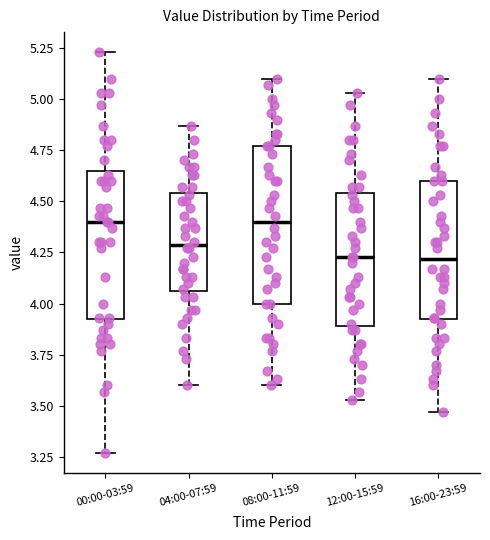

Reading left to right, read every box against the y-axis: the position of its median line, the range the box covers, and the ends of its whiskers. The values are not printed on the chart, so give them approximately, as read against the axis.

00:00-03:59: median 4.40, box 3.90 to 4.65, whiskers 3.25 to 5.25
04:00-07:59: median 4.30, box 4.05 to 4.55, whiskers 3.60 to 4.85
08:00-11:59: median 4.40, box 4.00 to 4.75, whiskers 3.60 to 5.10
12:00-15:59: median 4.25, box 3.90 to 4.55, whiskers 3.55 to 5.05
16:00-23:59: median 4.20, box 3.90 to 4.60, whiskers 3.45 to 5.10